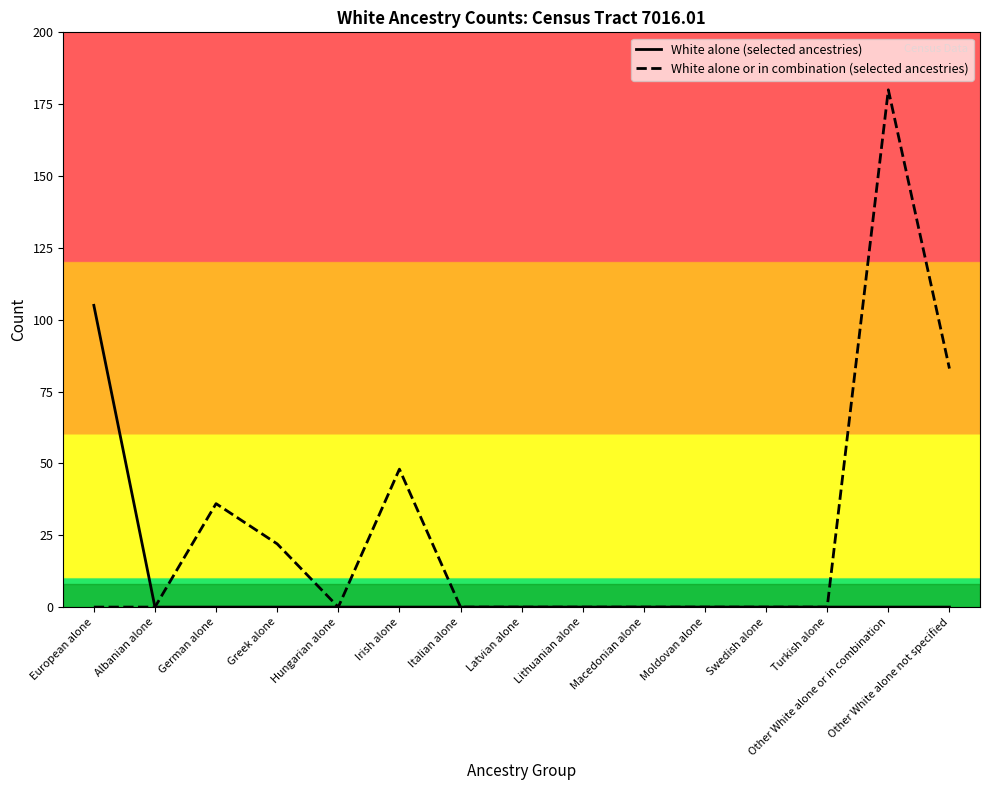

Count the number of categories in the chart.

15